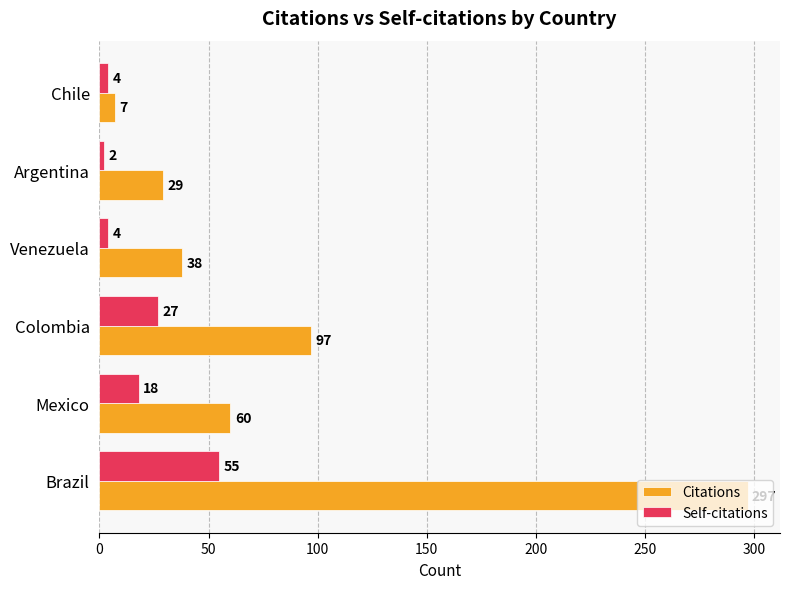

Rank the series by their maximum value, from highest to lowest.

Citations, Self-citations